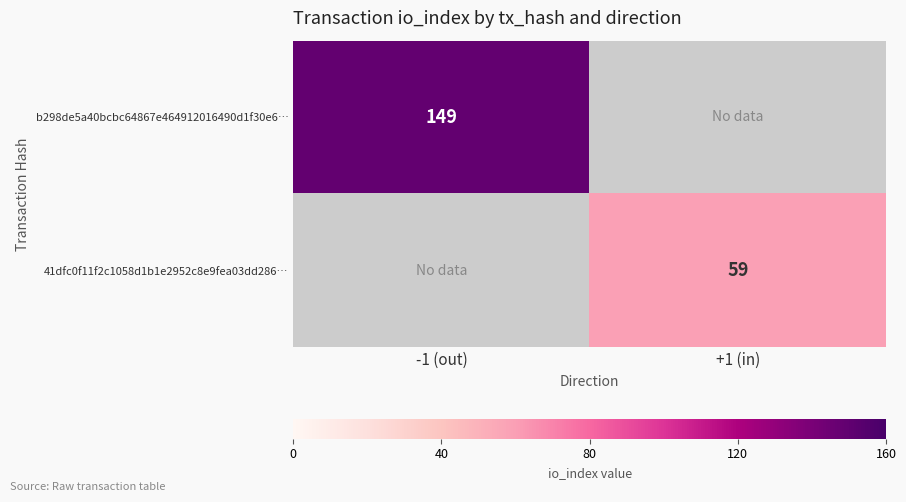

The value of 41dfc0f11f2c1058d1b1e2952c8e9fea03dd286… at +1 (in) is 59. True or false?

True